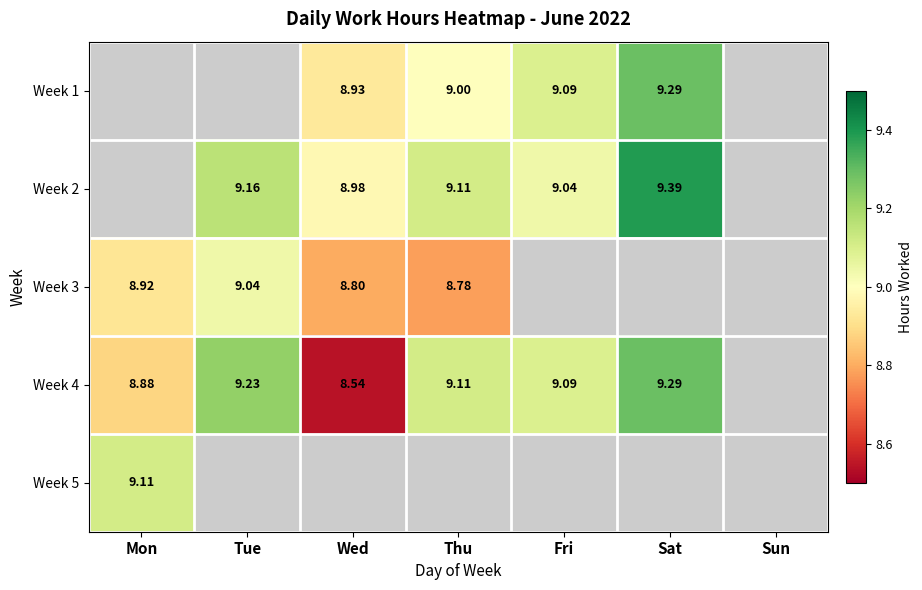

What is the greatest value displayed?

9.4